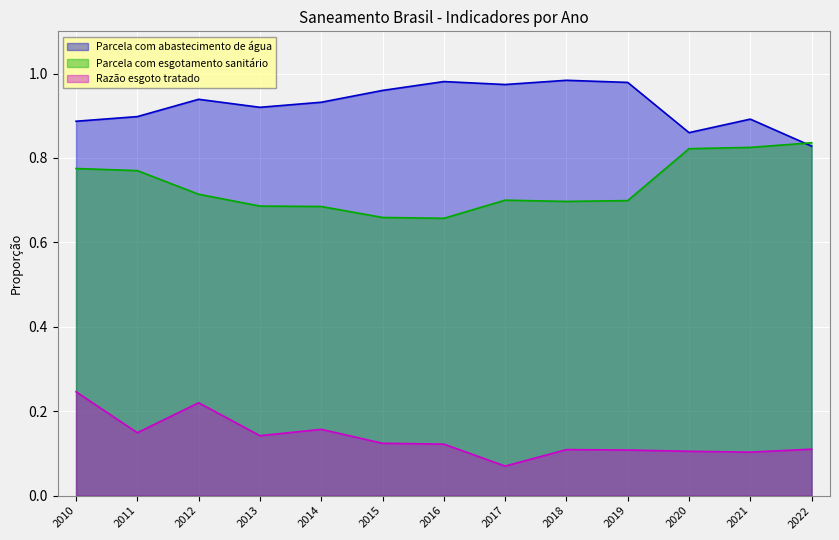

Rank the series by their average value, from lowest to highest.

Razão esgoto tratado, Parcela com esgotamento sanitário, Parcela com abastecimento de água